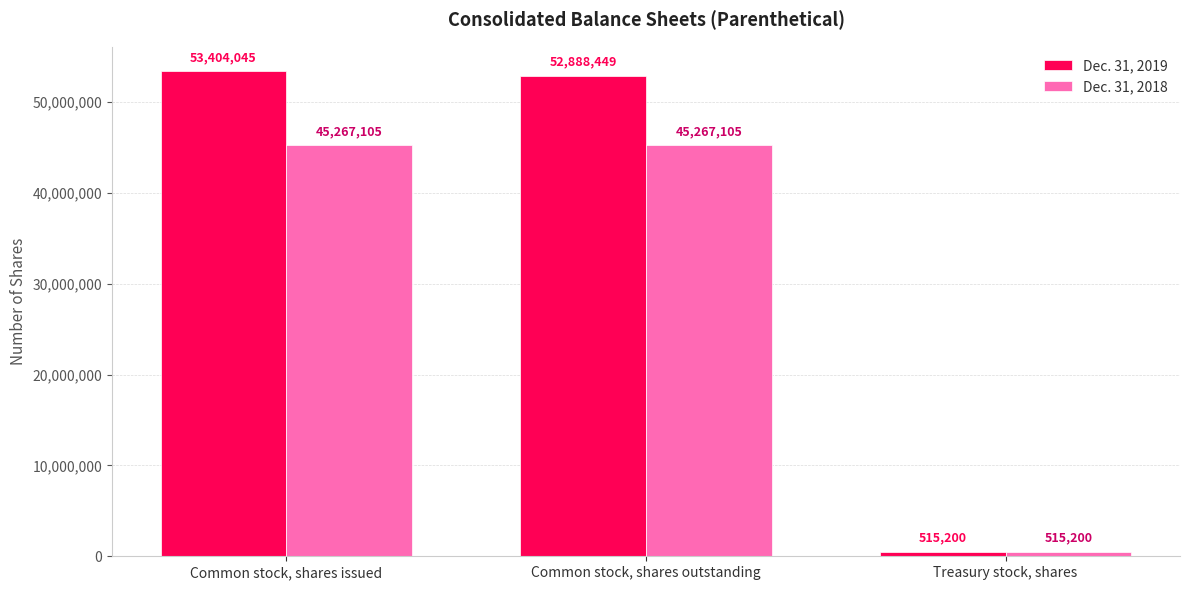

Reading left to right, extract all data points from this chart.

Dec. 31, 2019: 53404045	52888449	515200
Dec. 31, 2018: 45267105	45267105	515200